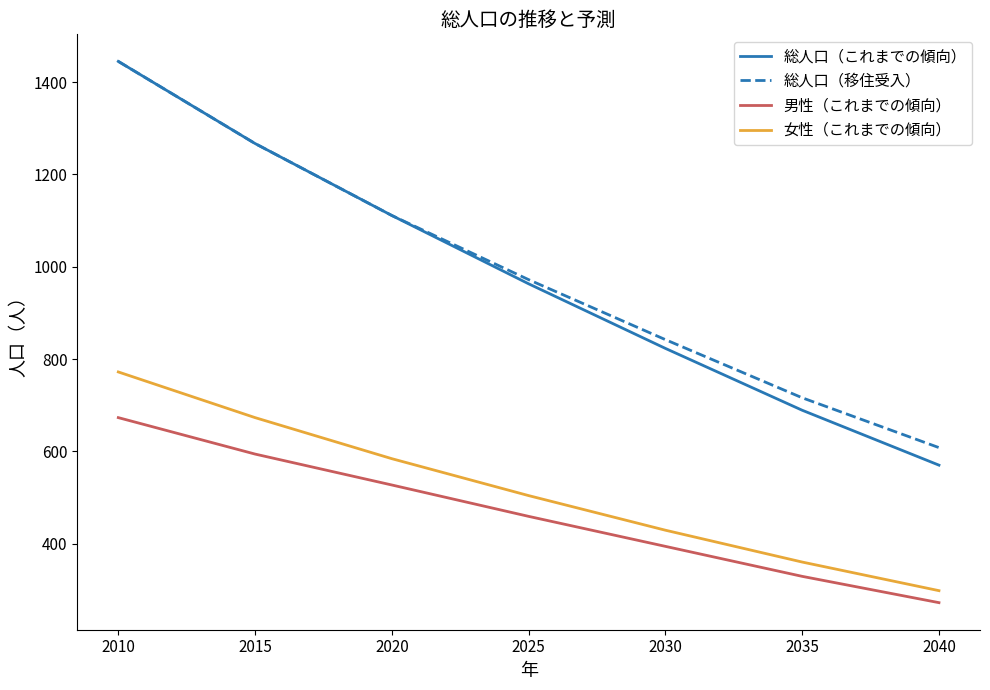

Does the chart have visible grid lines?

No